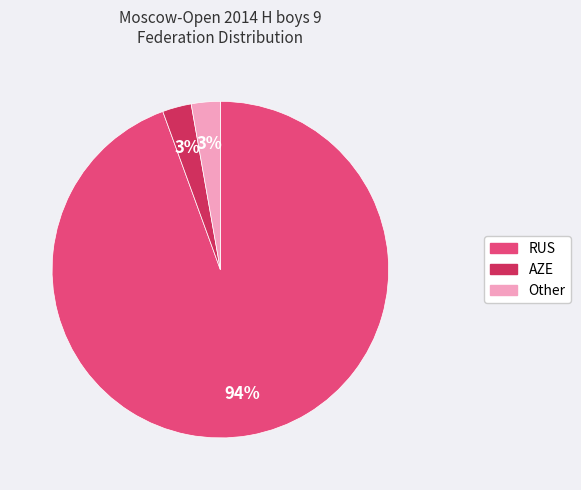

How many segments does this pie chart have?

3